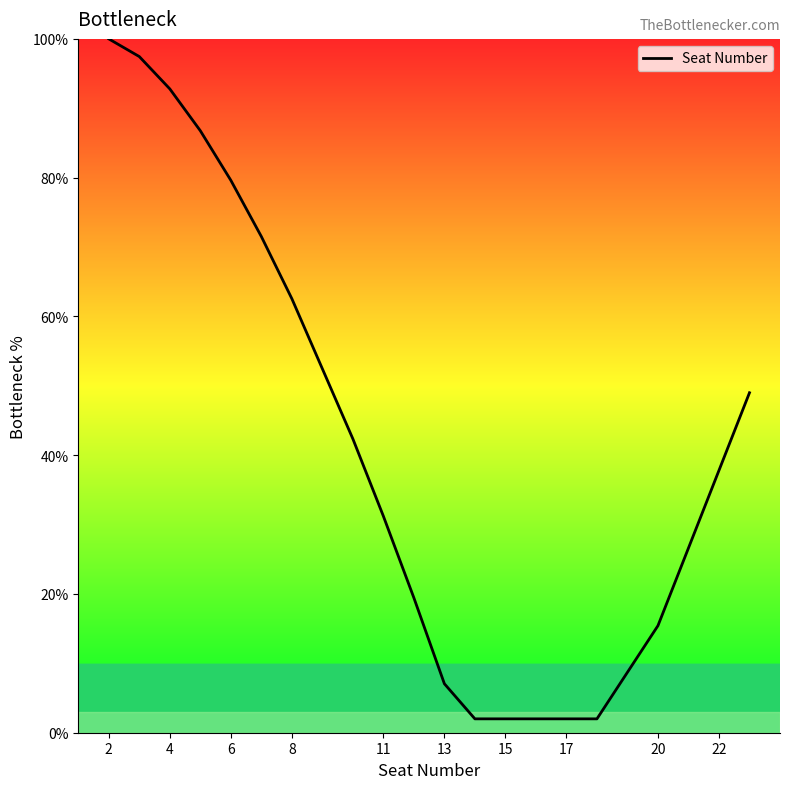

What is the maximum value shown in the chart?

100.0